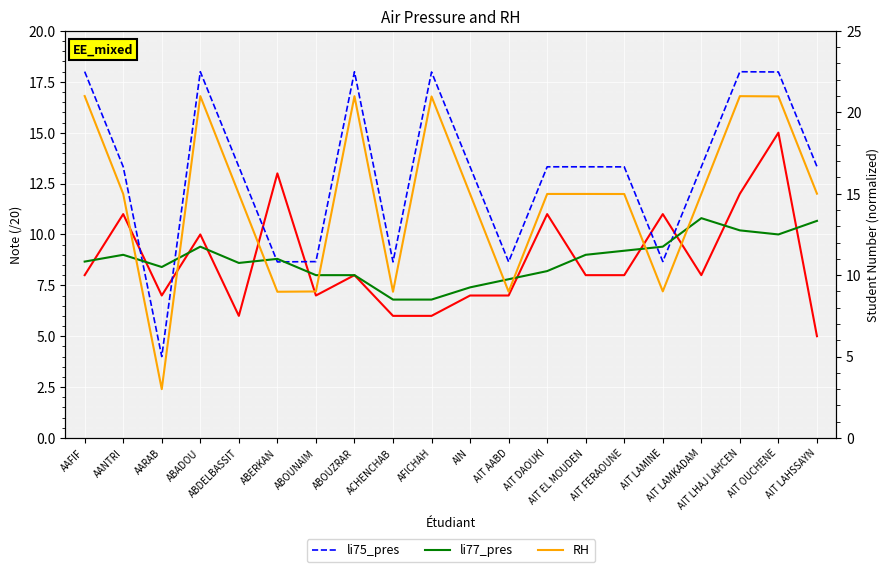

How many data points in li75_num are above 13?

14